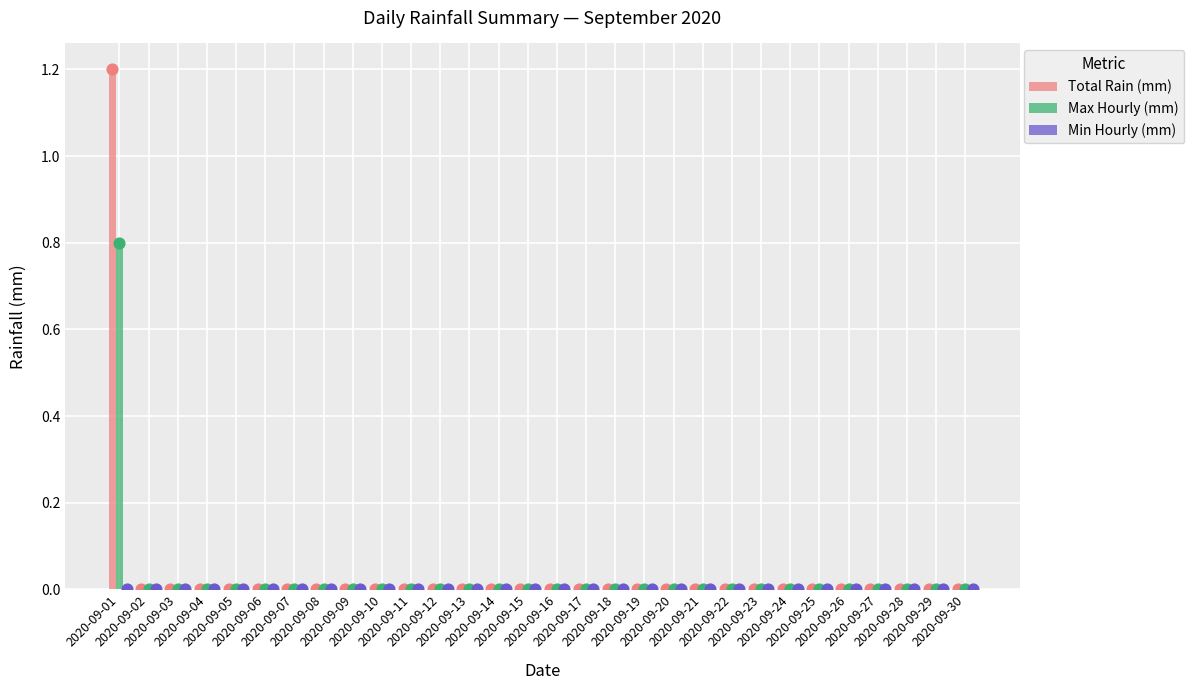

Which series has the widest spread of Y values?

Total Rain (mm)